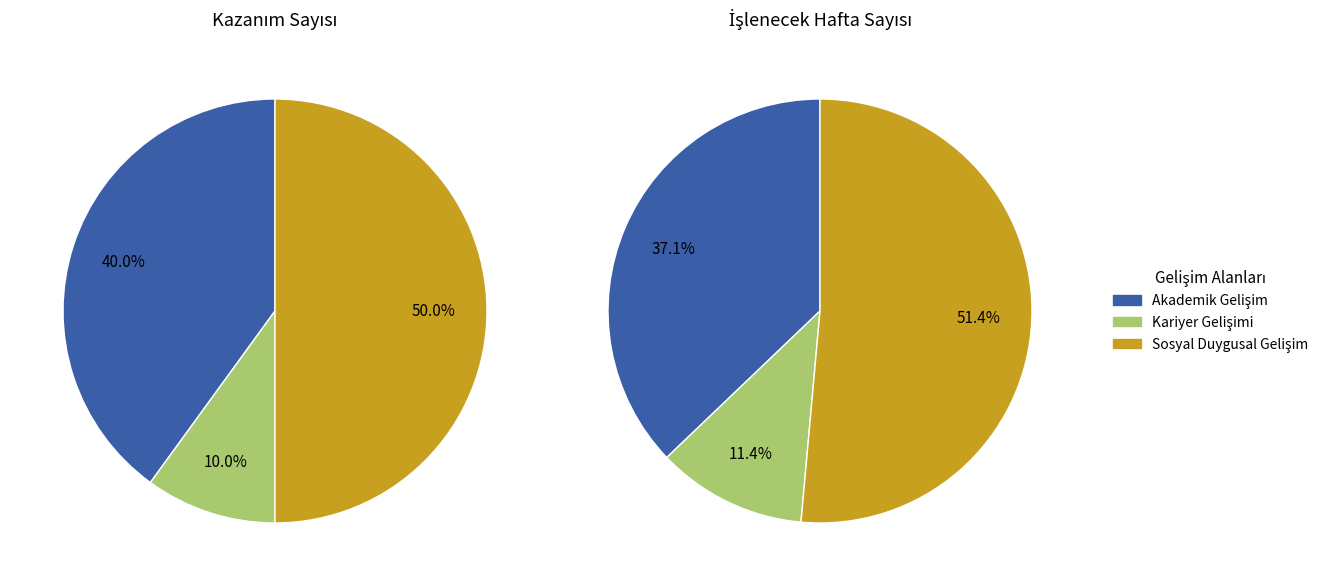

To the nearest percent, what is the average slice percentage?

33%